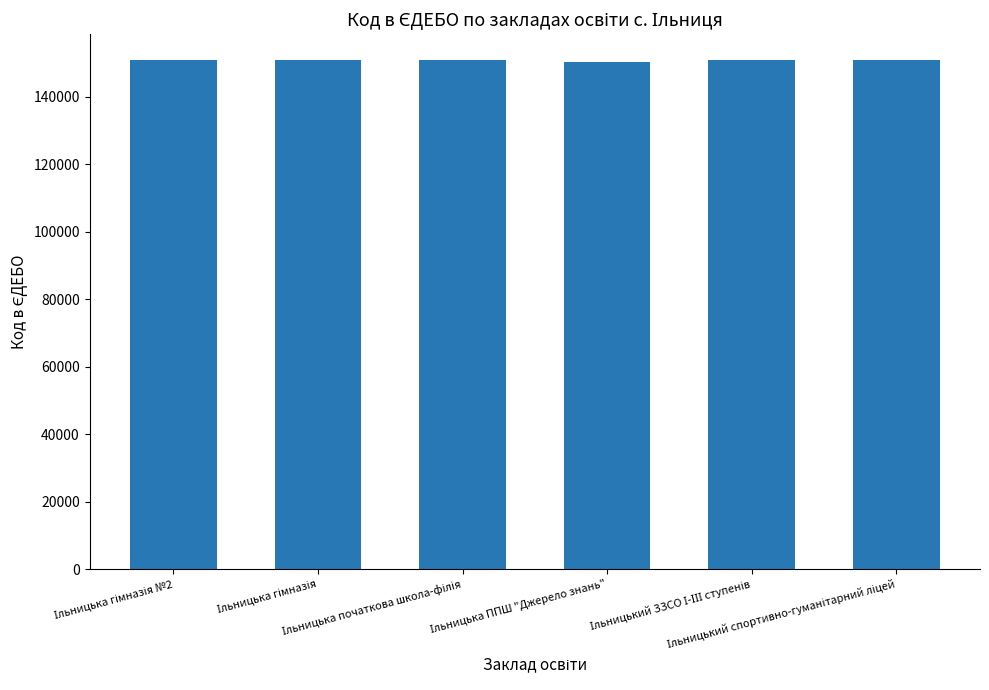

What is the sum of all values?

905719